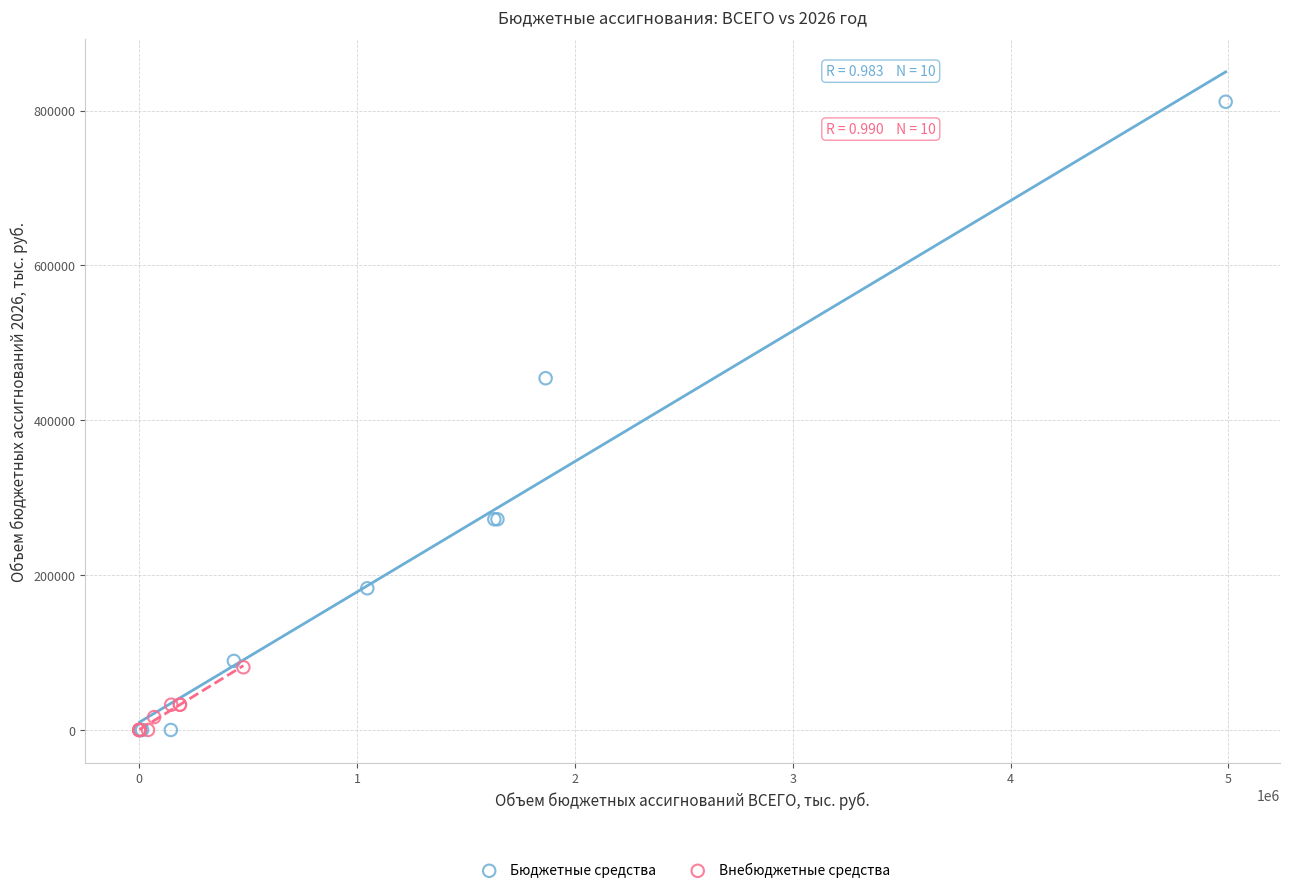

Which series reaches the maximum Y coordinate?

Бюджетные средства